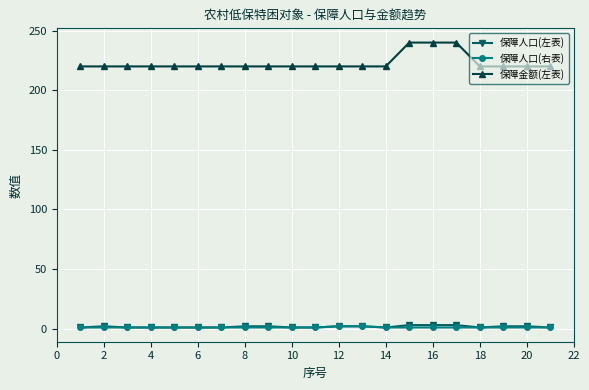

At how many categories does at least one series exceed 135?

21